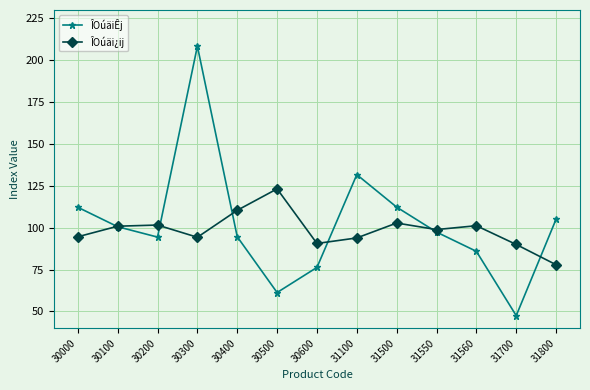

True or false: ÎOúäiÊj has more than 1 points higher than both neighbors.

True